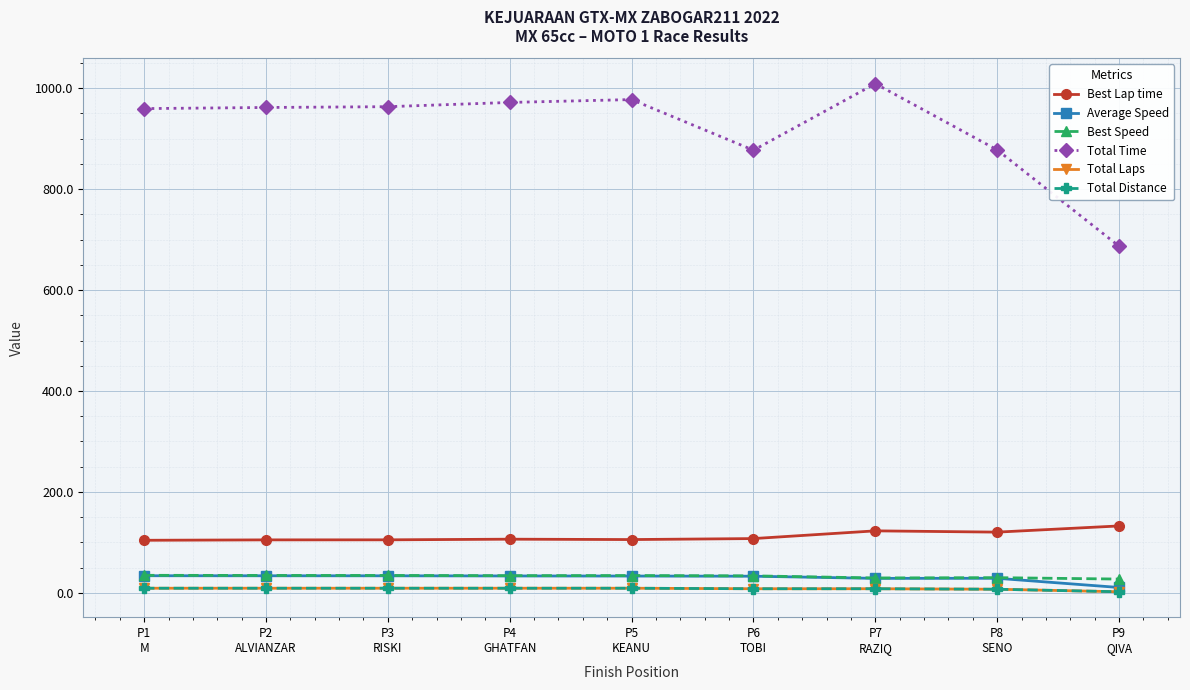

What is the minimum value shown in the chart?

2.0